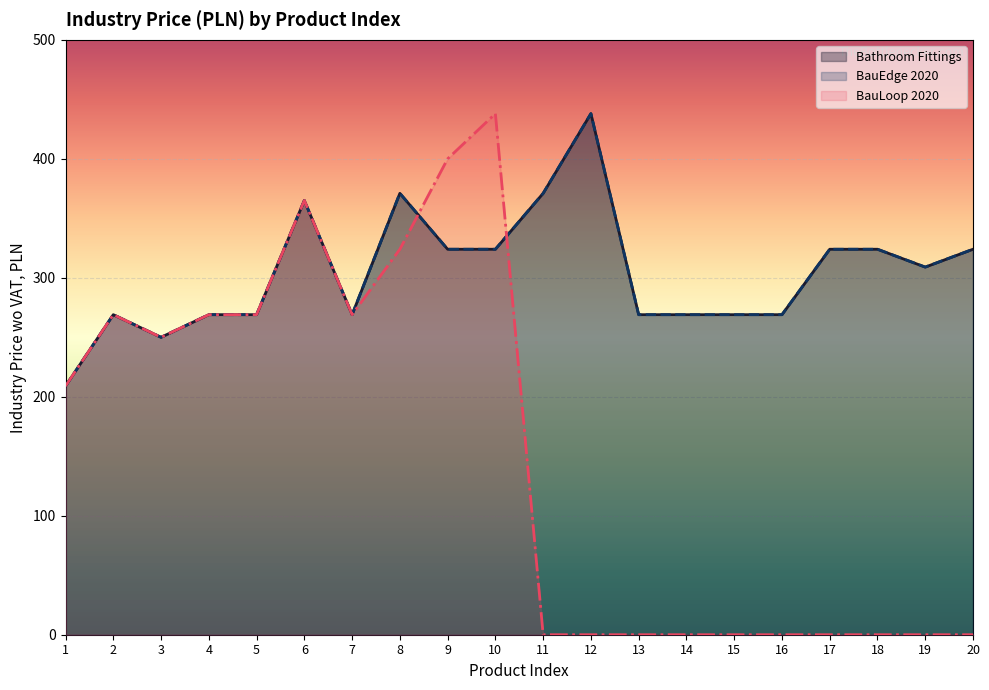

In BauLoop 2020, how many points are higher than both neighbors (excluding endpoints)?

3